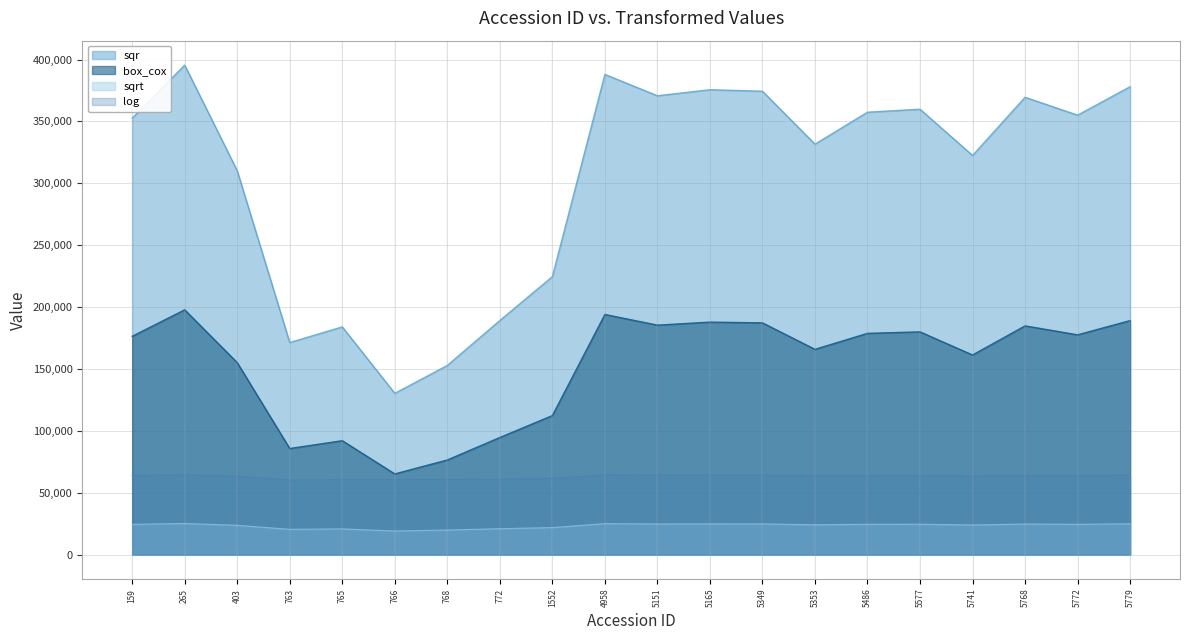

True or false: sqrt and box_cox intersect in this chart.

False